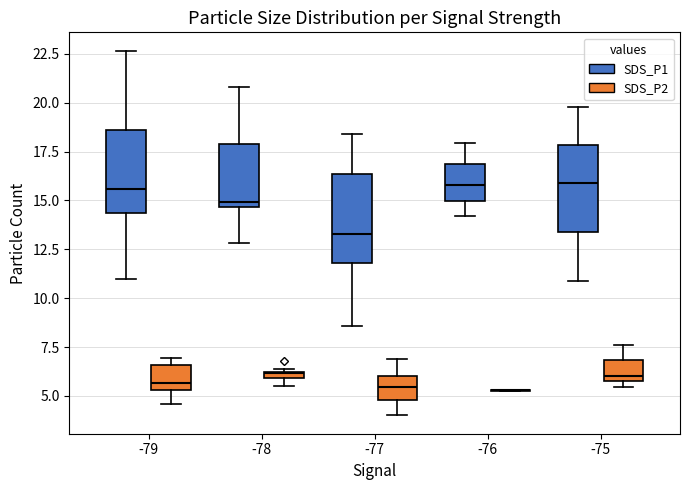

Where does the median line of the box for -76 (SDS_P1) sit on the y-axis? The values are not printed on the chart, so give them approximately, as read against the axis.

16.0